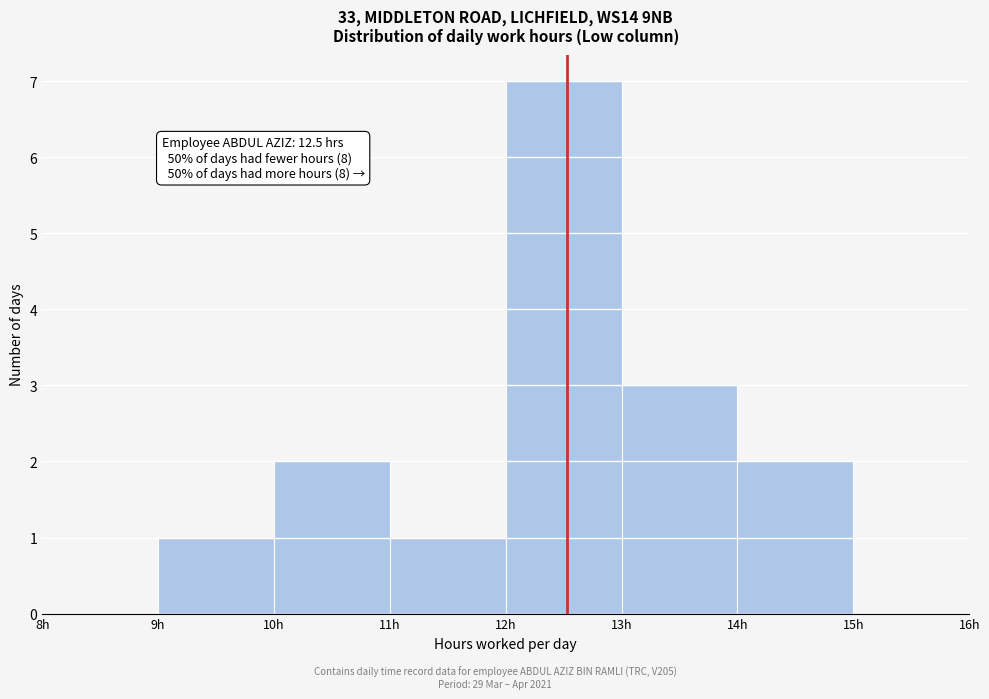

Over which range of the x-axis is the bar tallest?

12 to 13